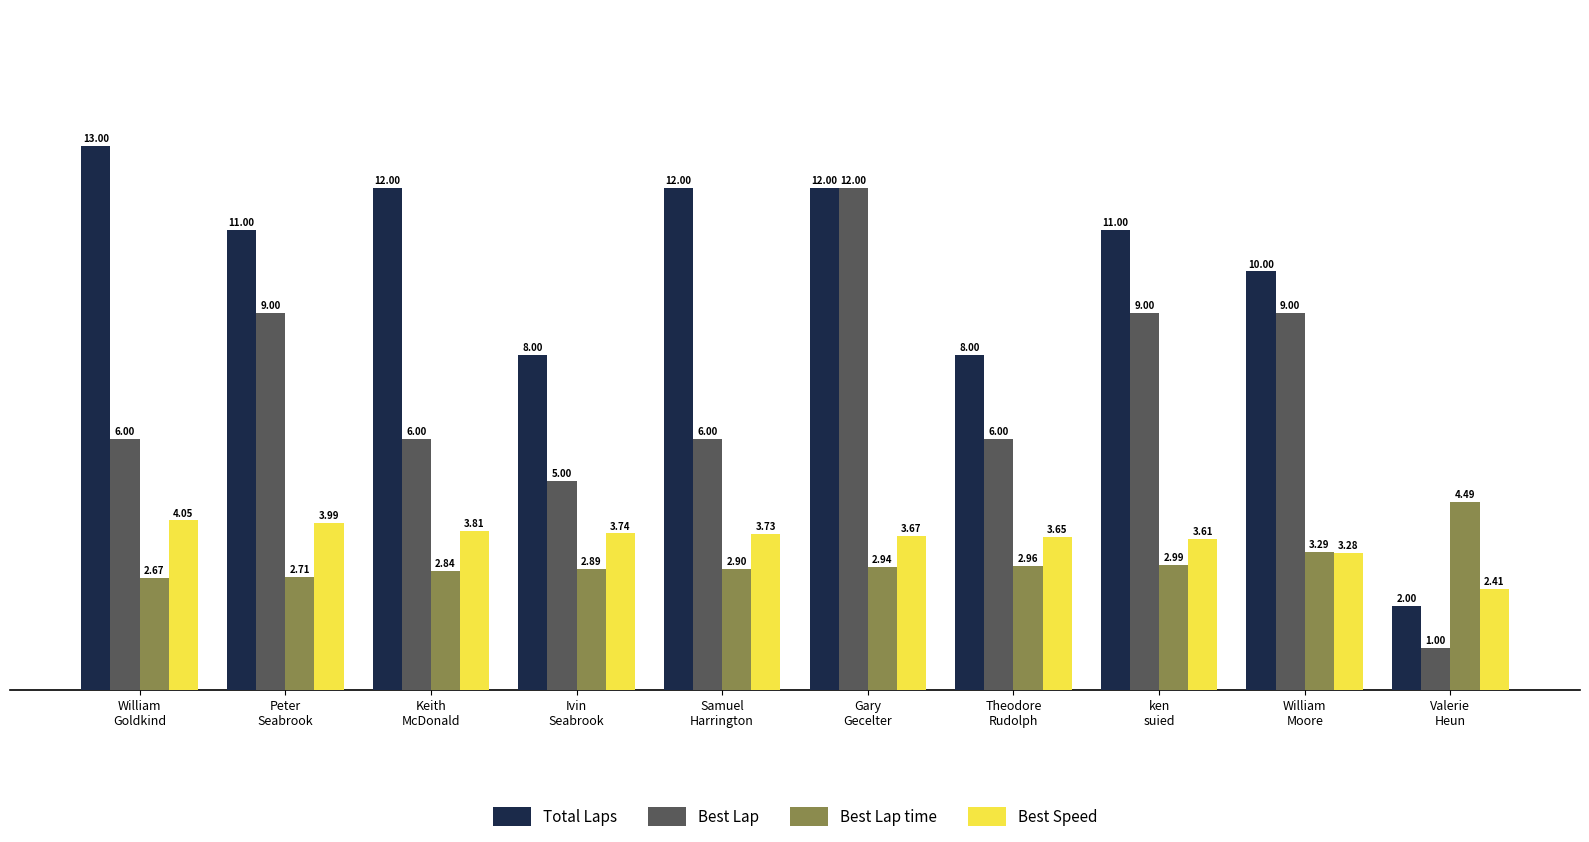

What is the greatest value displayed?

13.0